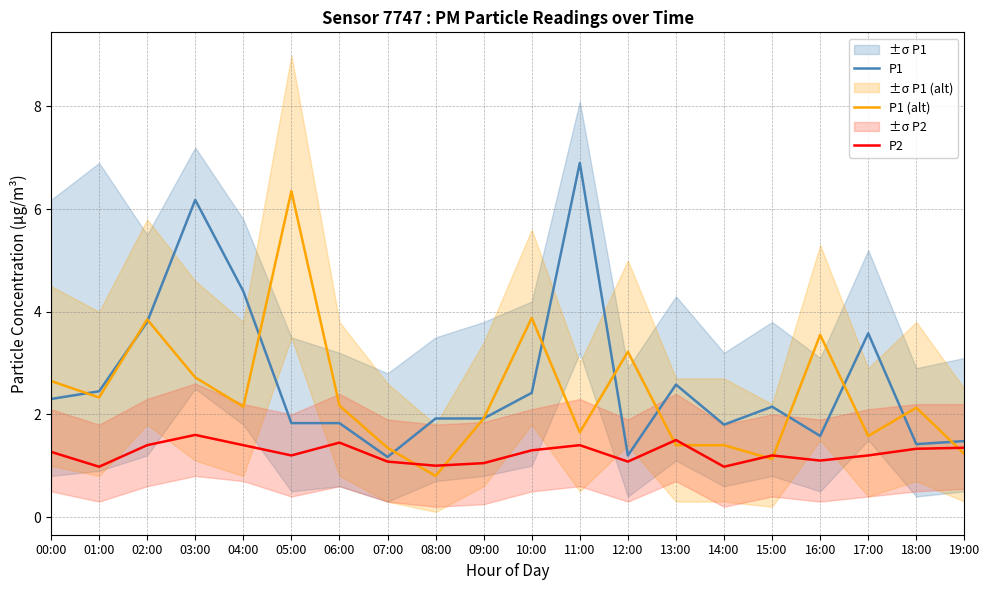

What is the difference between the maximum and minimum values in the P2 series?

0.6